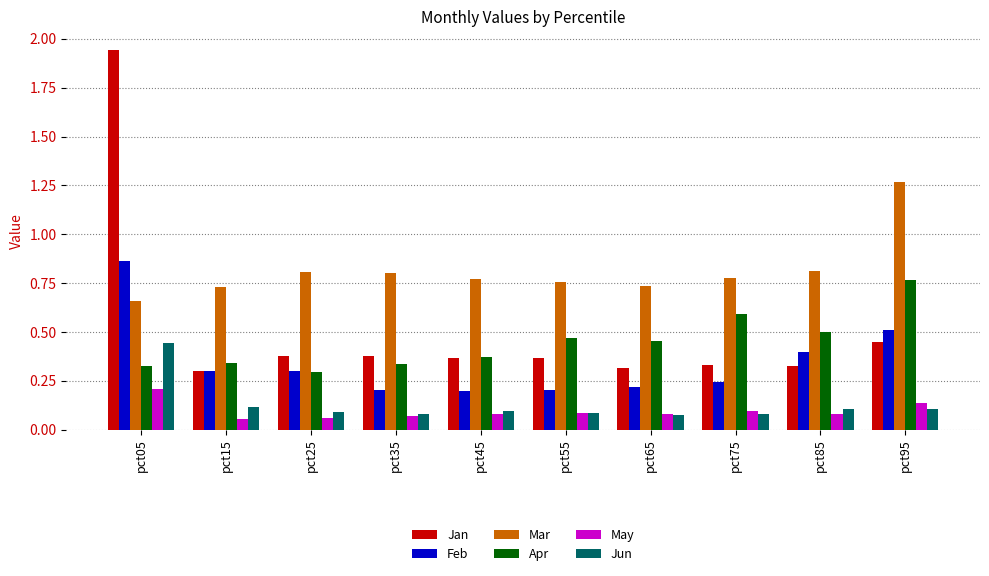

What is the sum of all Feb values?

3.4